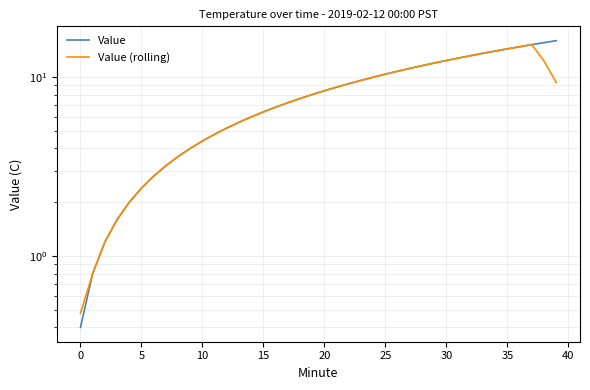

Which series changed the most between 24 and 37?

Value